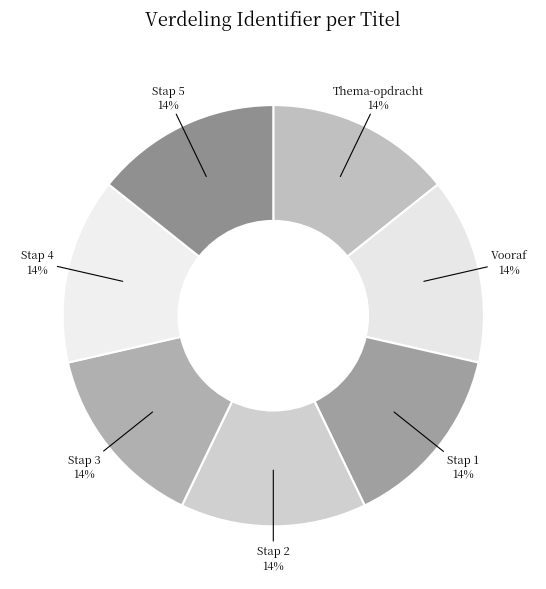

Does Stap 4 represent more than half of the total?

No